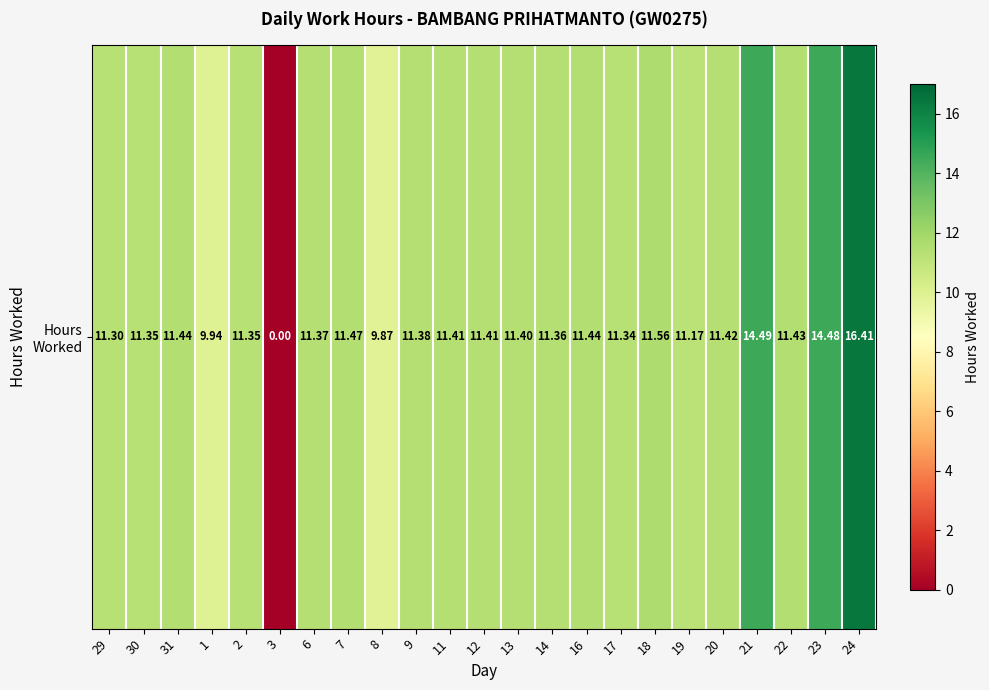

Approximately how many times larger is the value at 29 compared to 20?

1.0